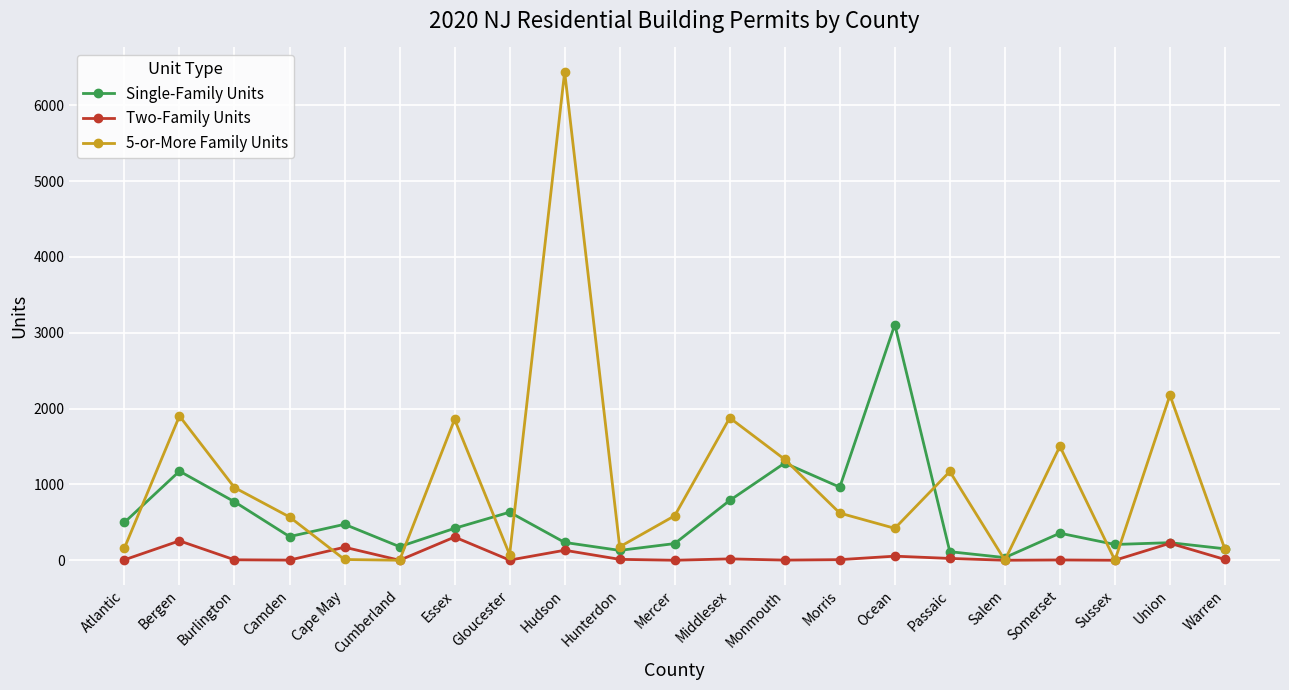

What is the total value across all series at Gloucester?

709